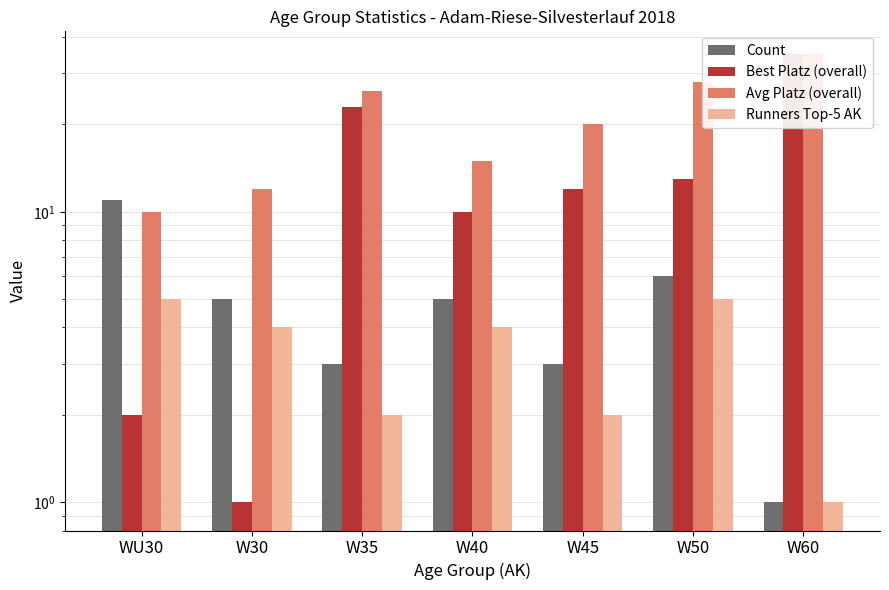

At which label is Avg Platz (overall) closest to 22?

W45